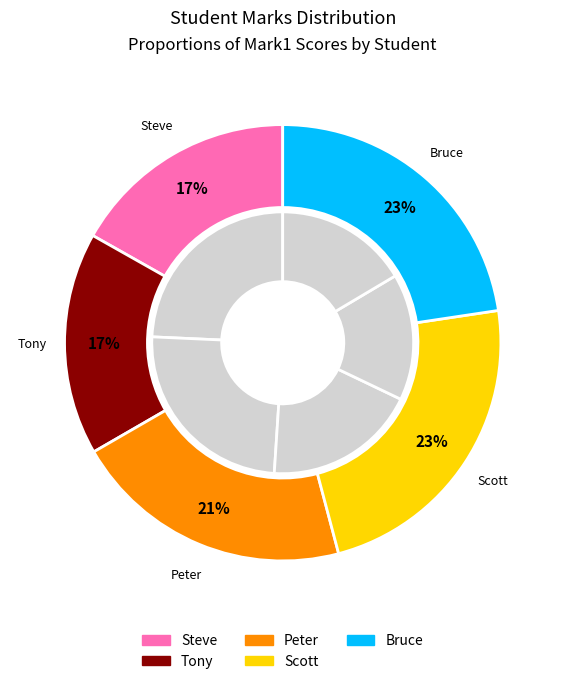

How many segments does this pie chart have?

5